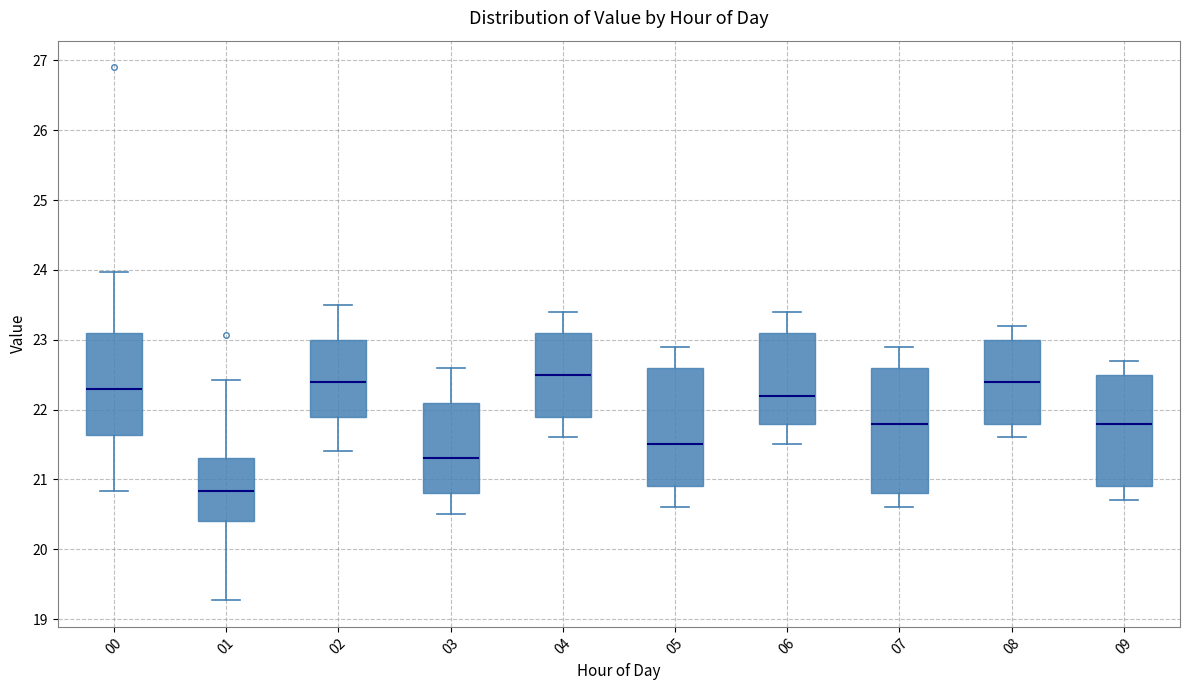

Where does the upper whisker of the box at x = 03 end on the y-axis? The values are not printed on the chart, so give them approximately, as read against the axis.

22.6